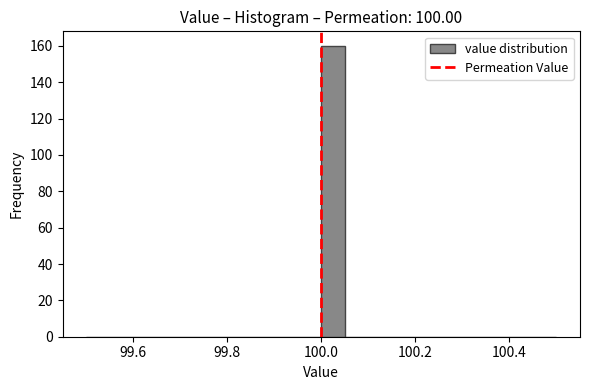

Around what value on the x-axis is the tallest bar? Give the approximate position of its centre, as read against the axis.

100.02